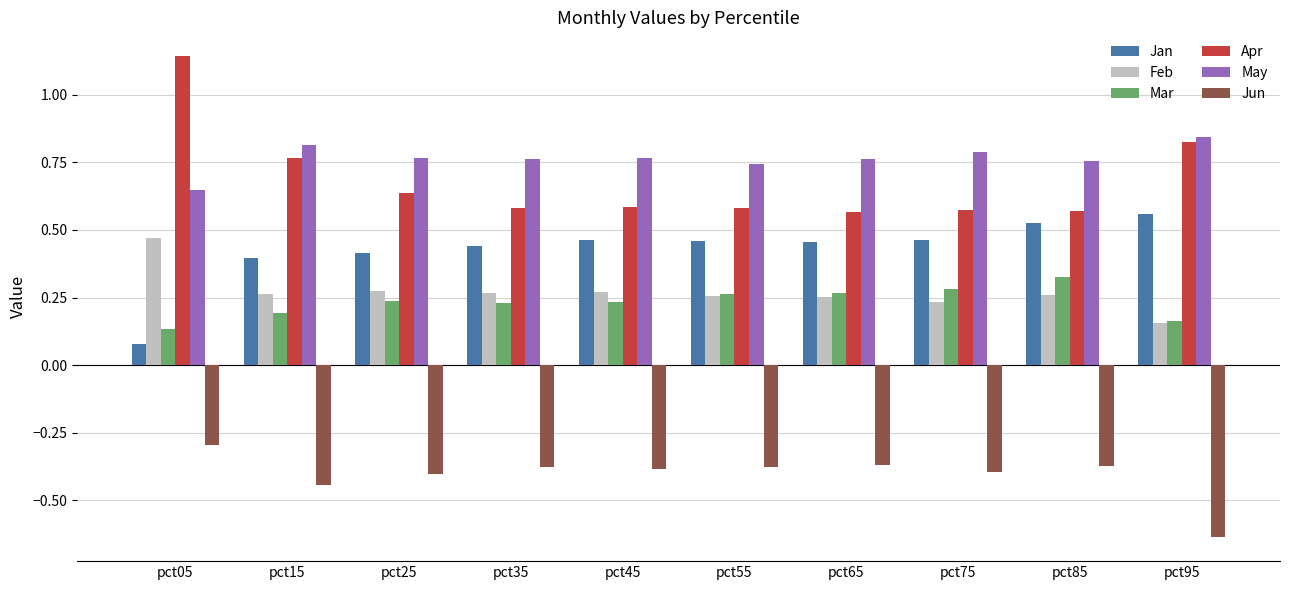

Does the chart contain stacked bars?

No